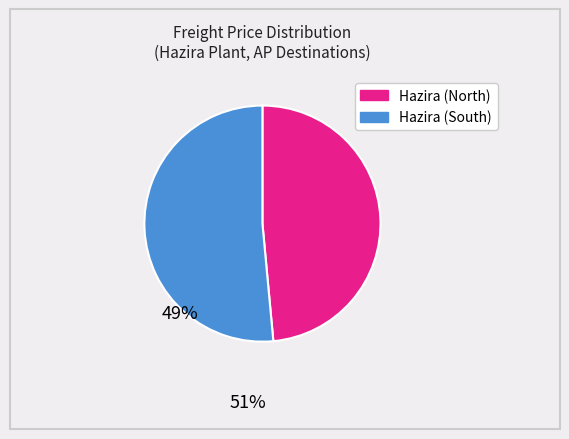

Does any single category account for the majority?

Yes